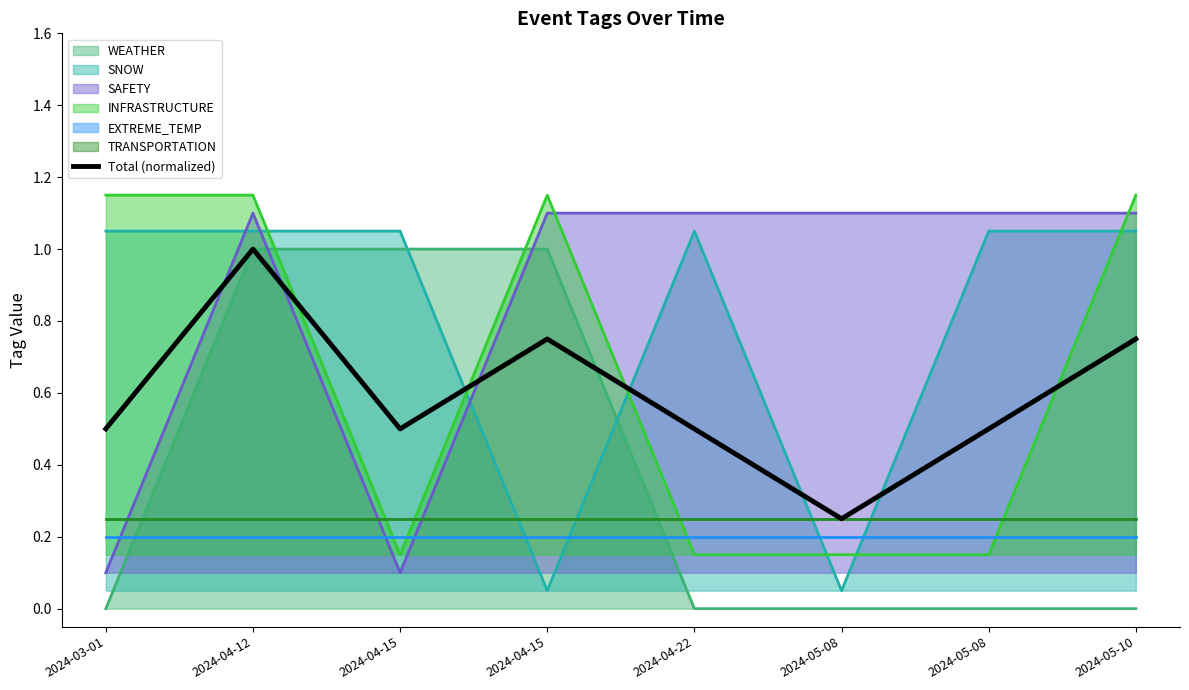

List the labels in order of value, largest first.

2024-04-12, 2024-04-15, 2024-05-10, 2024-03-01, 2024-04-15, 2024-04-22, 2024-05-08, 2024-05-08